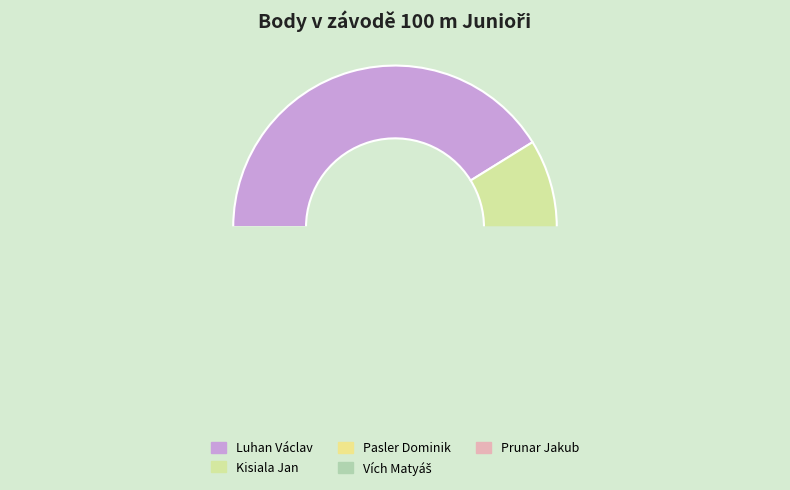

The Prunar Jakub slice represents 6% of the pie. True or false?

True